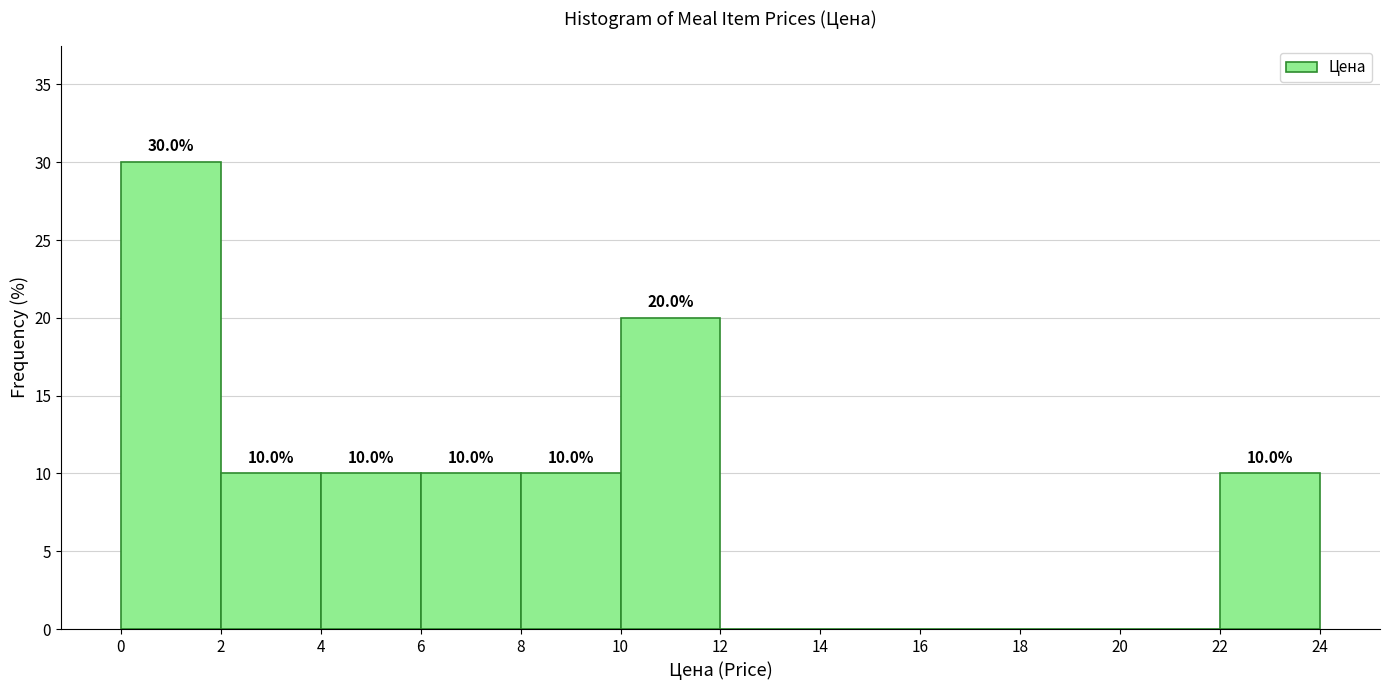

Over which range of the x-axis is the bar tallest?

0 to 2